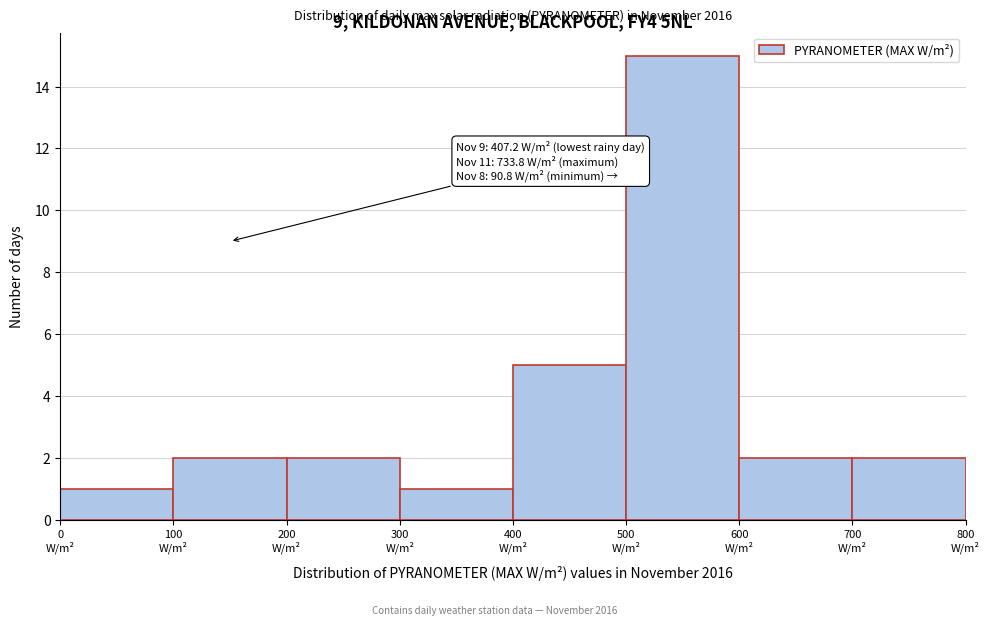

Over which range of the x-axis is the bar tallest?

500 to 600